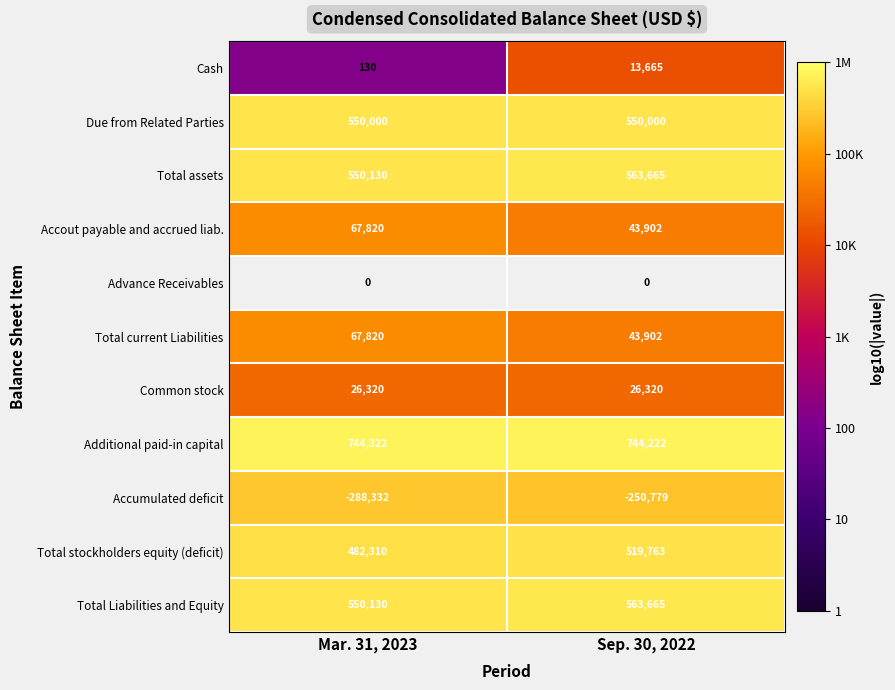

What is the minimum value for Accout payable and accrued liab.?

43902